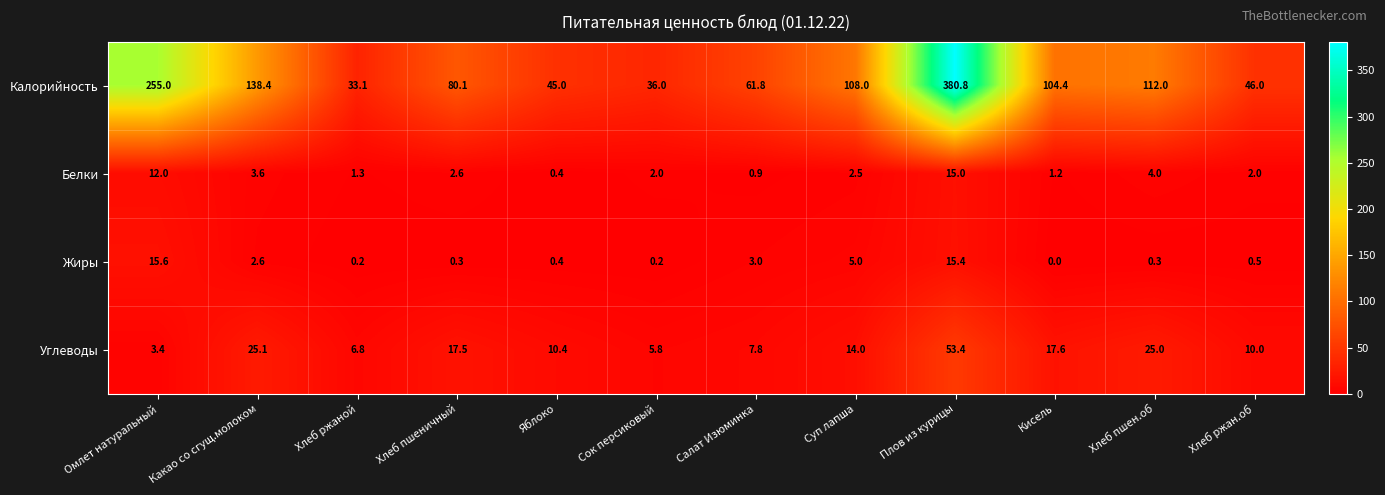

Which series has the widest spread of values?

Калорийность